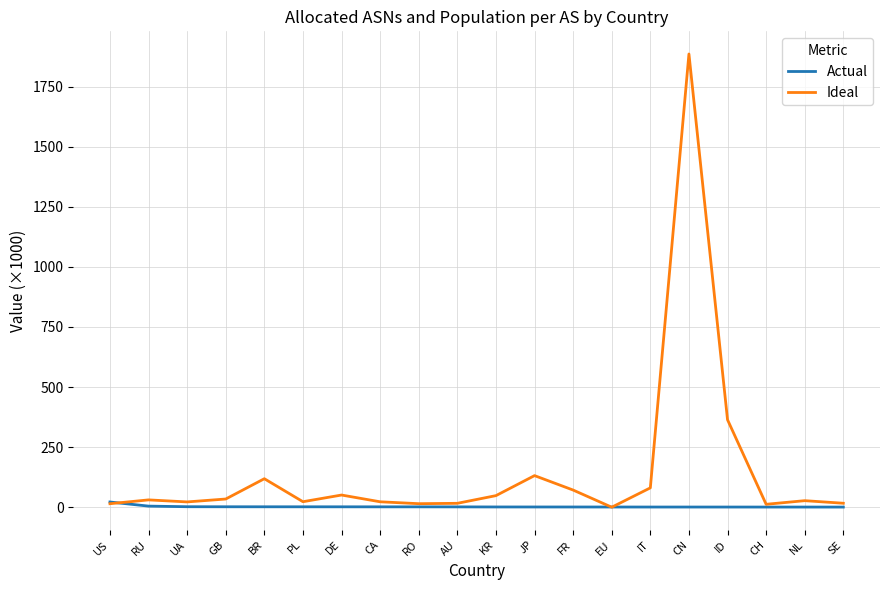

What is the difference between the maximum and second lowest values in the Actual series?

21.1